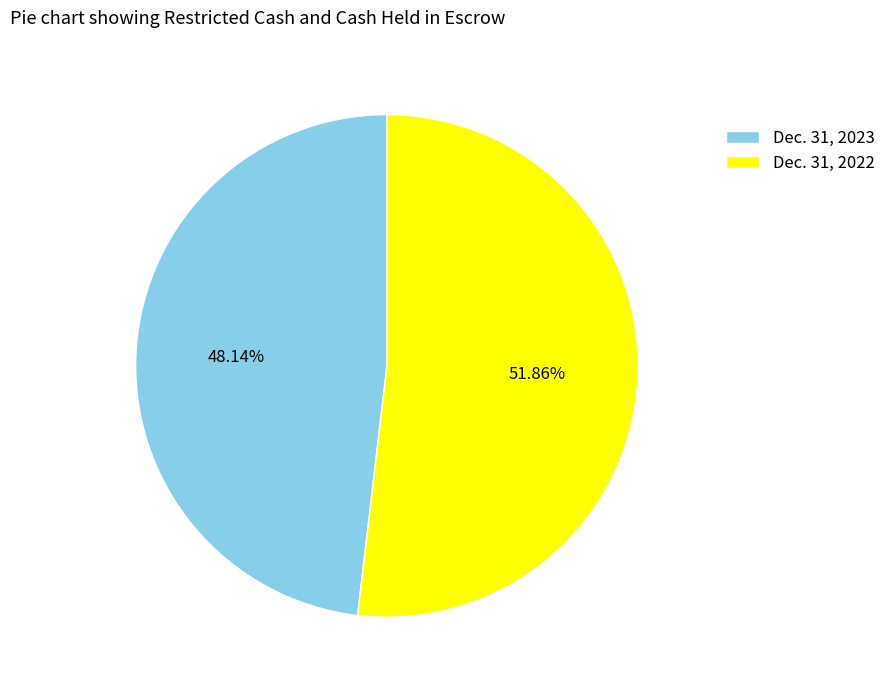

Count the number of slices in the pie.

2